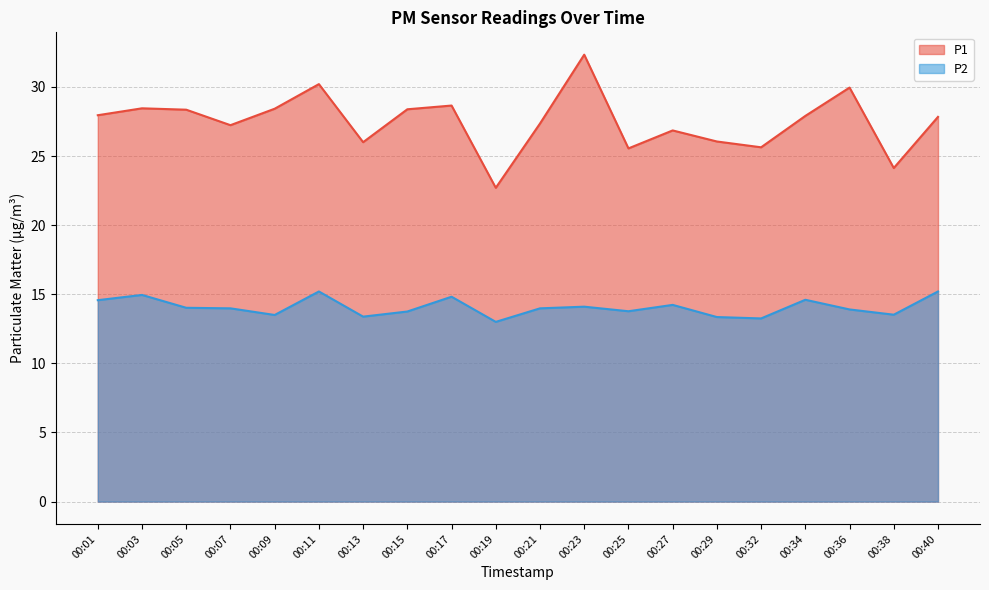

At which label does P1 first exceed 27?

00:01